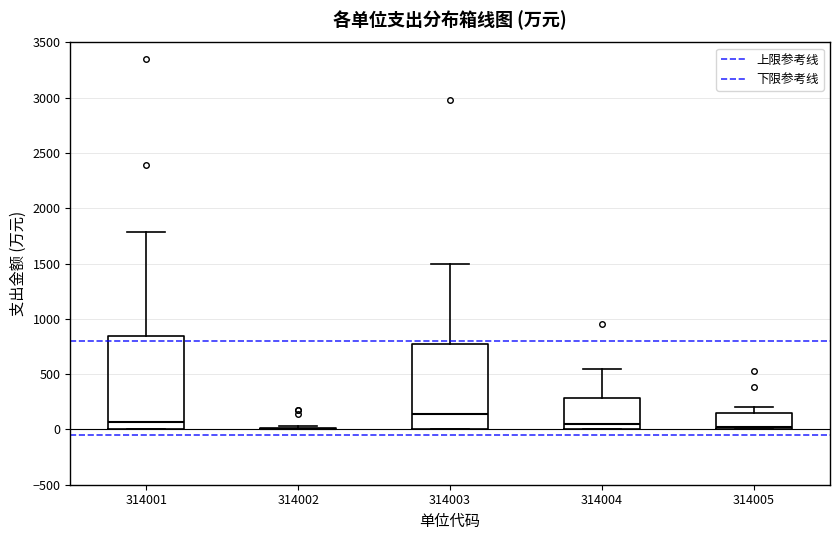

Comparing the boxes themselves (not the whiskers), which one is the tallest?

314001